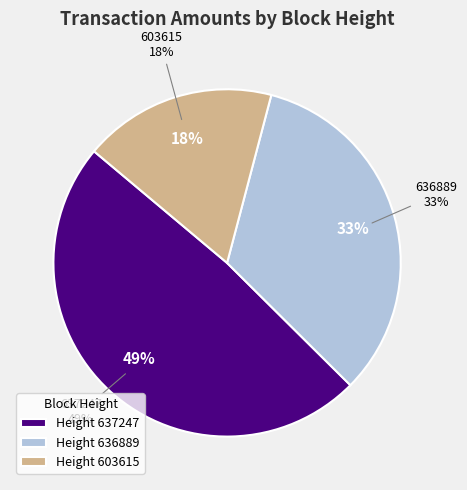

Do 636889 and 637247 together represent more than half of the pie?

Yes